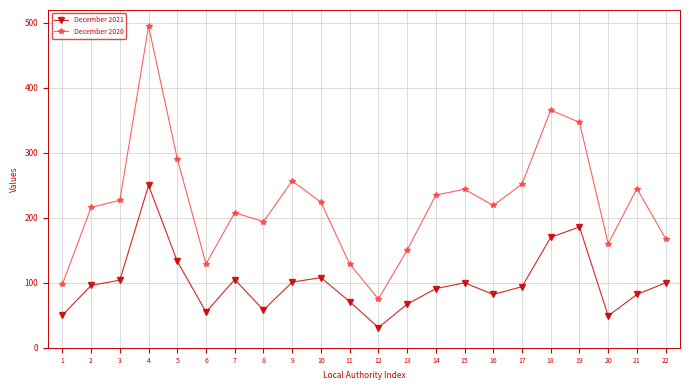

At which label does December 2020 first exceed 224?

3